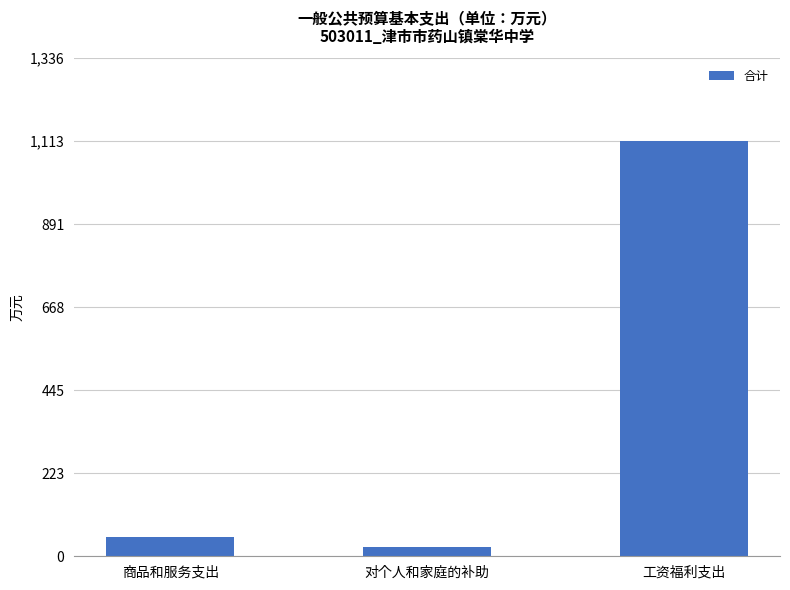

List the labels in order of value, smallest first.

对个人和家庭的补助, 商品和服务支出, 工资福利支出